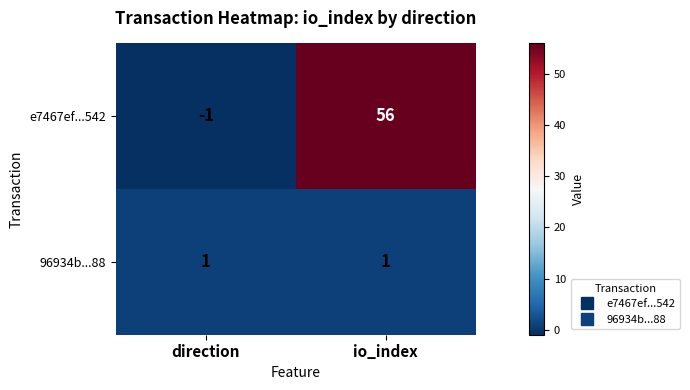

At which label is e7467ef...542 closest to 27?

direction